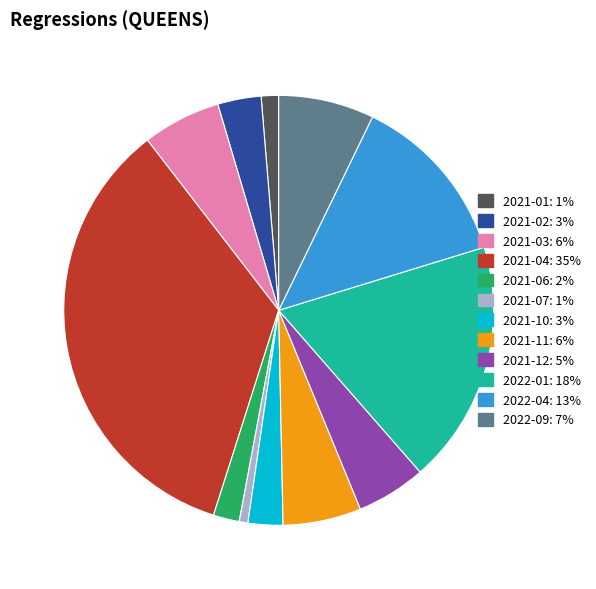

Count the number of slices in the pie.

12